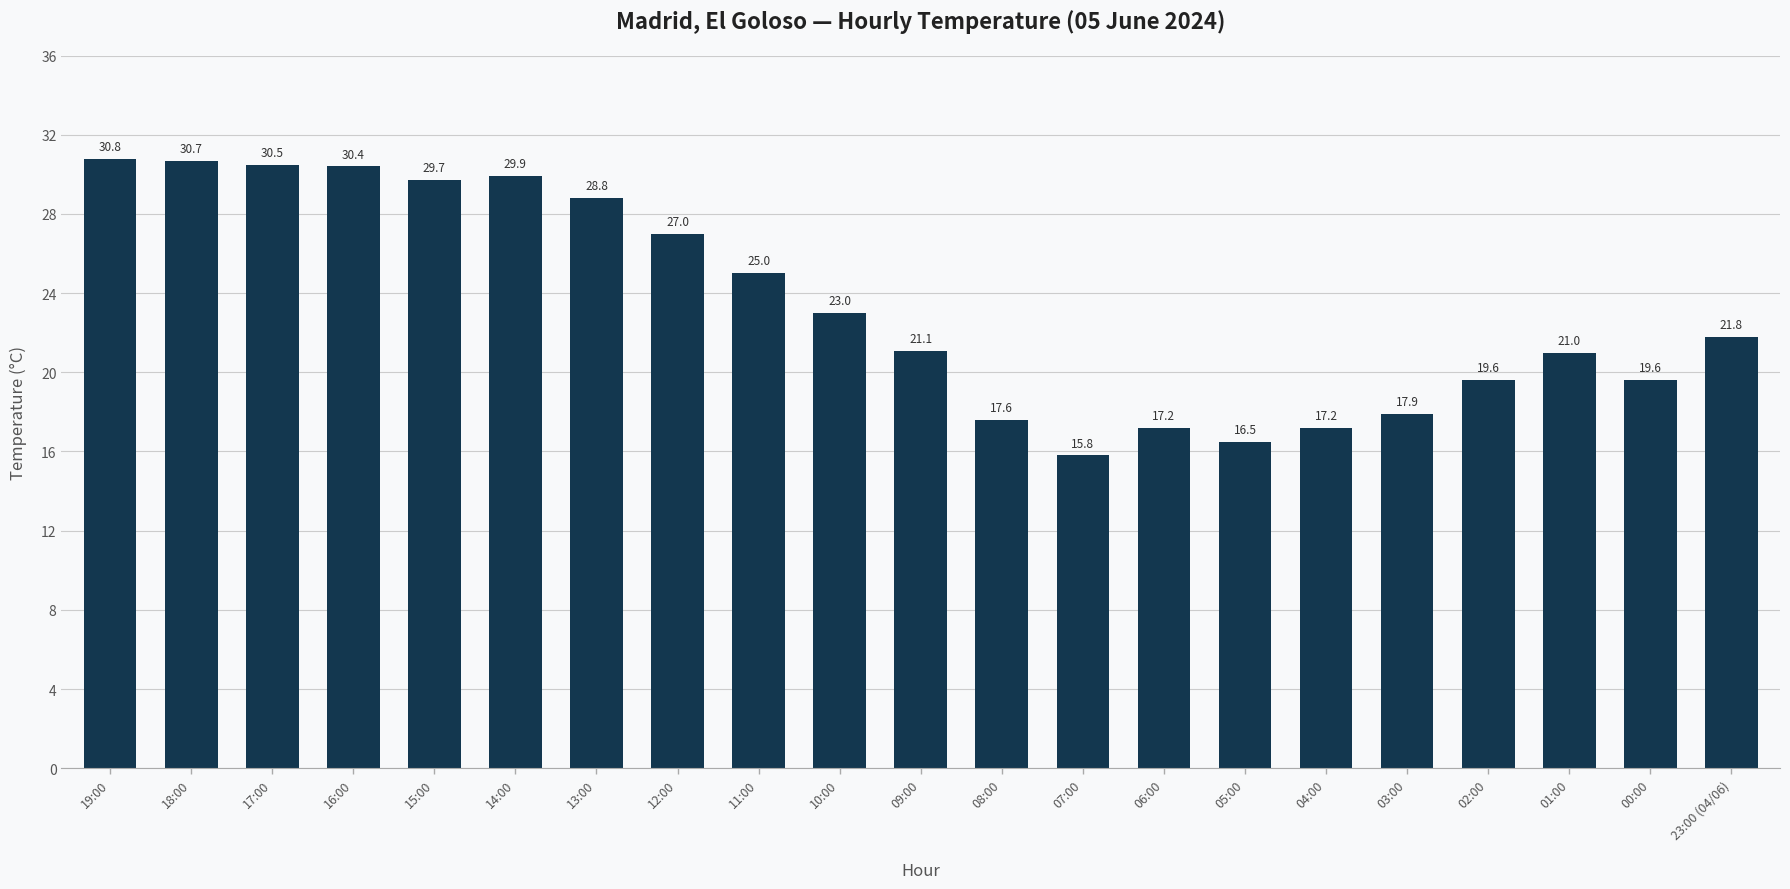

The chart shows a value of 17.2 at 06:00. True or false?

True